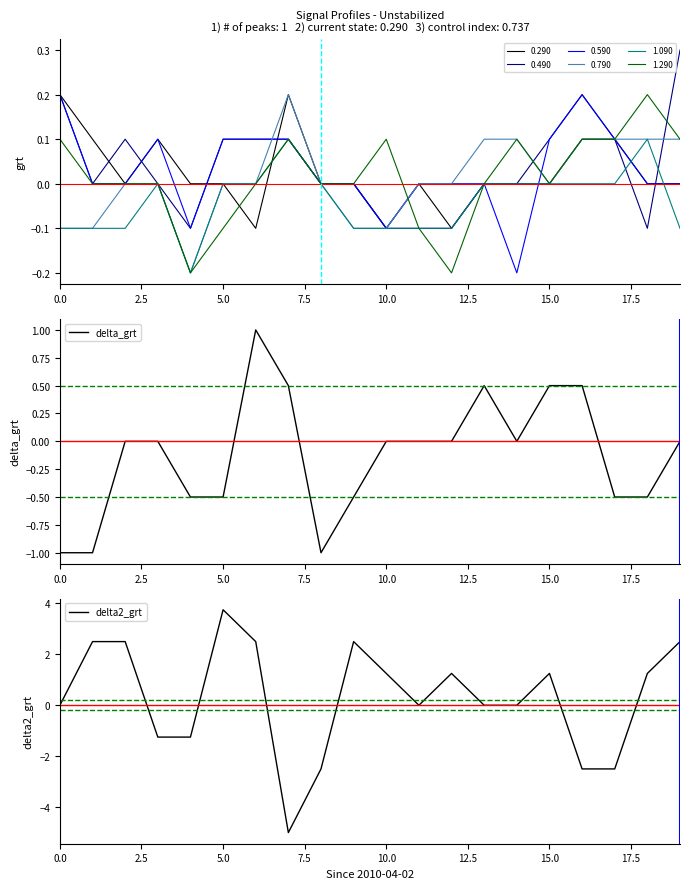

Rank the series by their average value, from highest to lowest.

delta2_grt, delta_grt